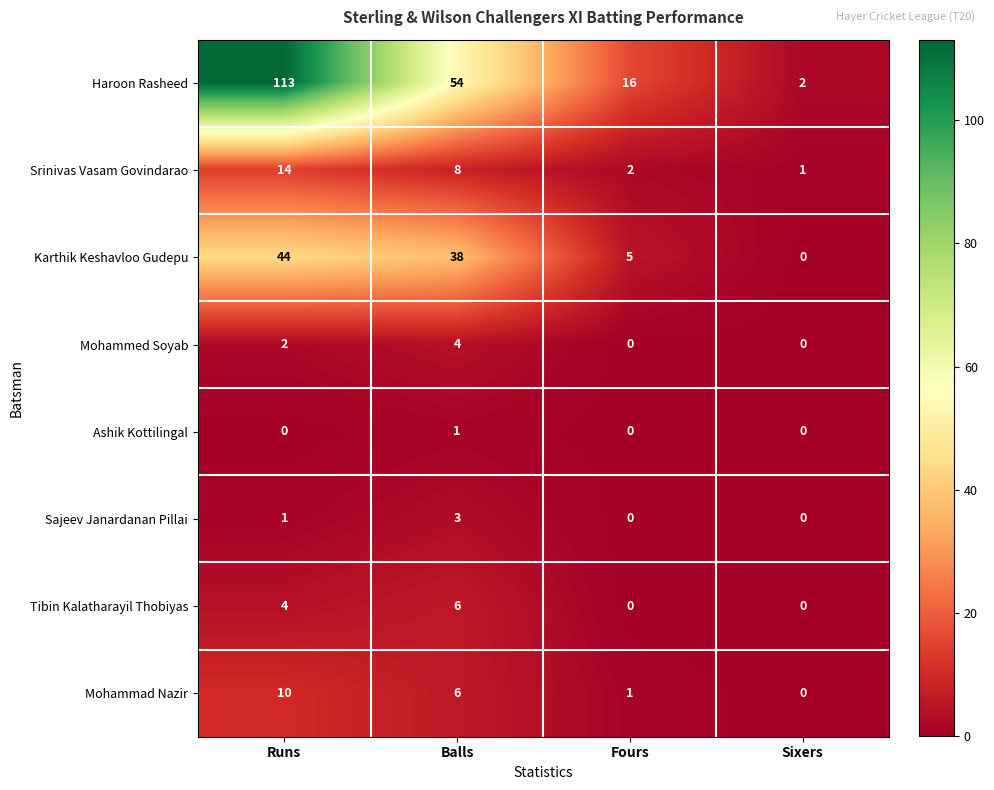

The Srinivas Vasam Govindarao series shows 3 at Balls. True or false?

False